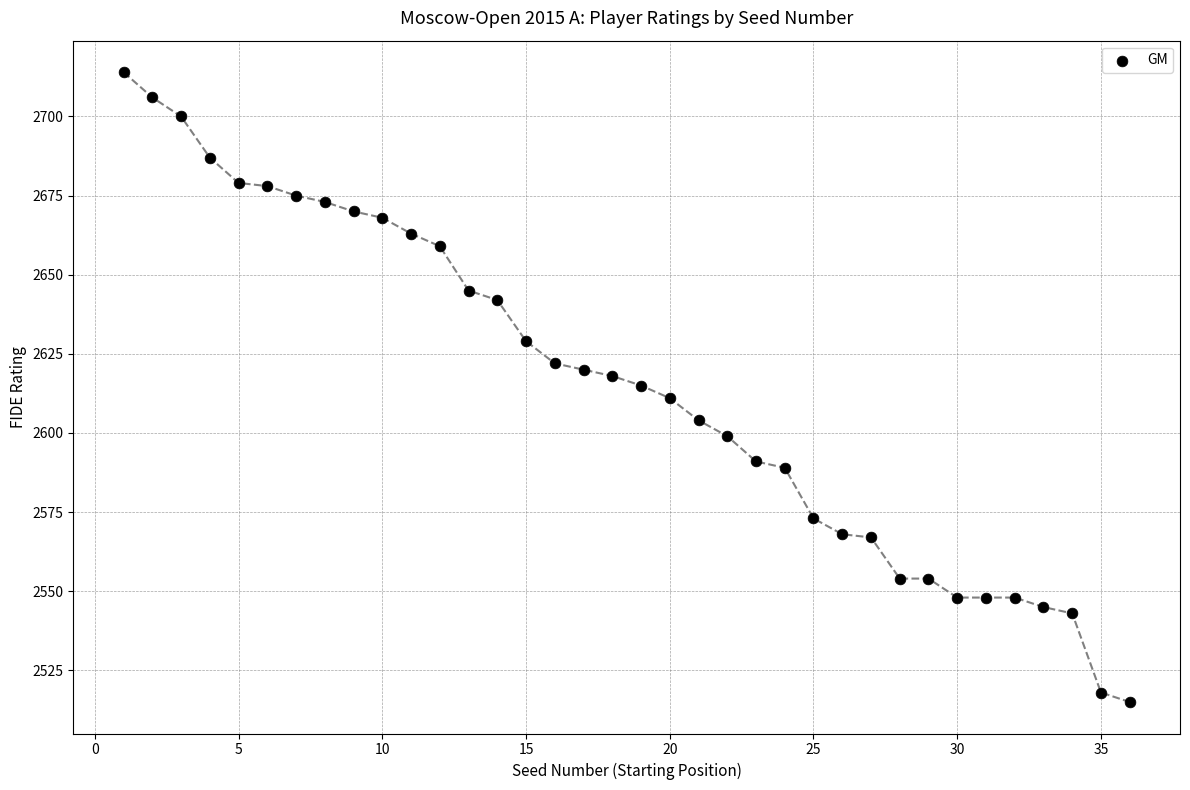

What is the range of X values (max minus min)?

35